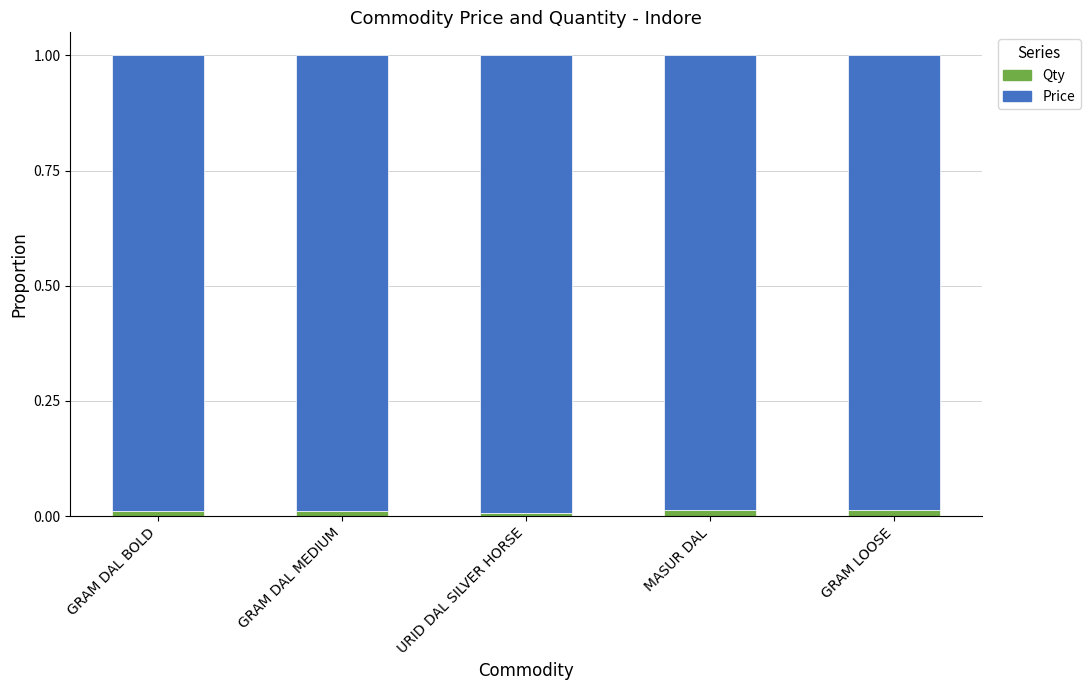

Are the bars grouped side by side (vs. stacked)?

No